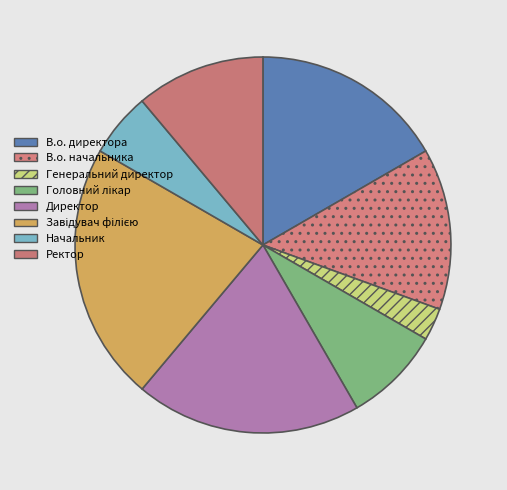

To the nearest percent, what portion does В.о. начальника represent?

14%